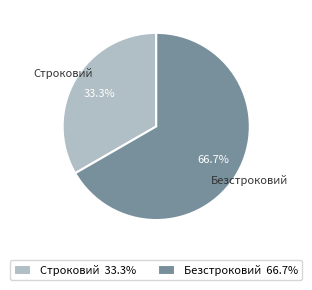

How many segments does this pie chart have?

2